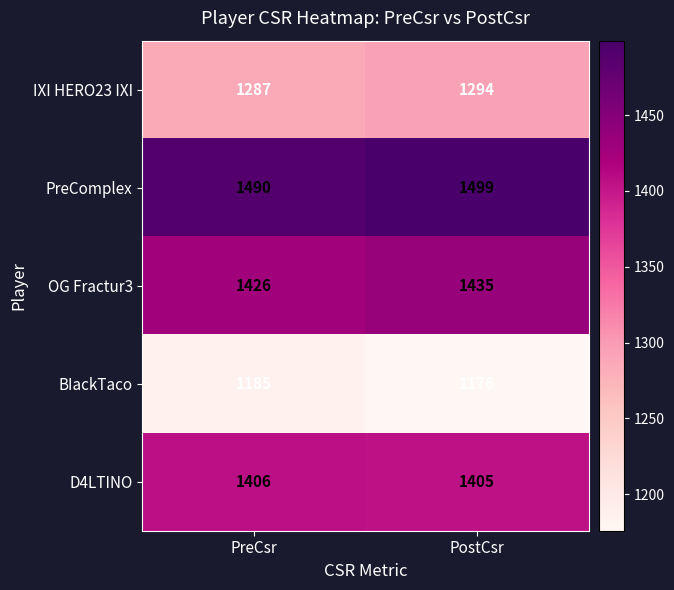

What is the spread (max minus min) of values at PostCsr?

323